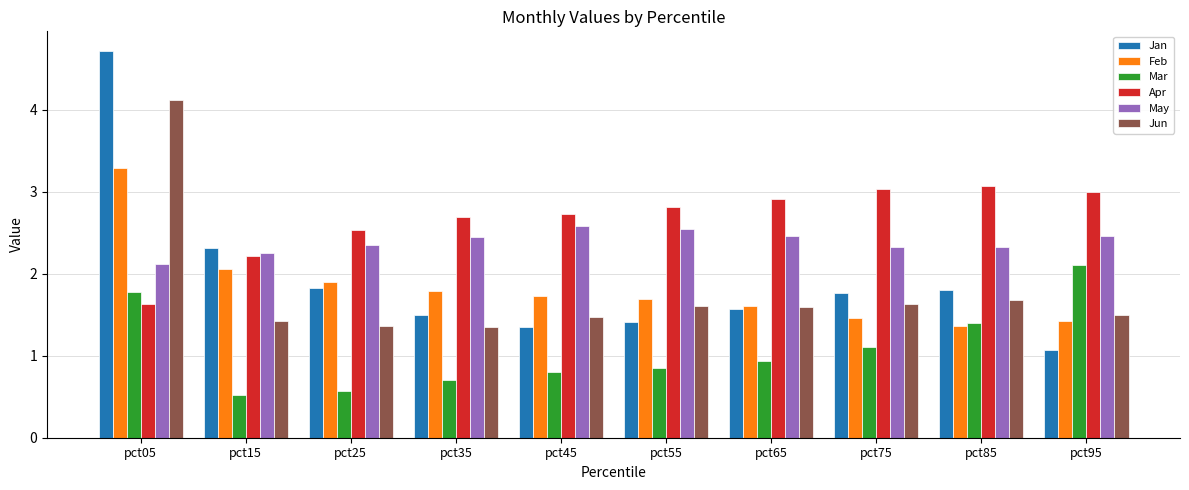

What is the difference between the second highest and second lowest values in the Mar series?

1.2